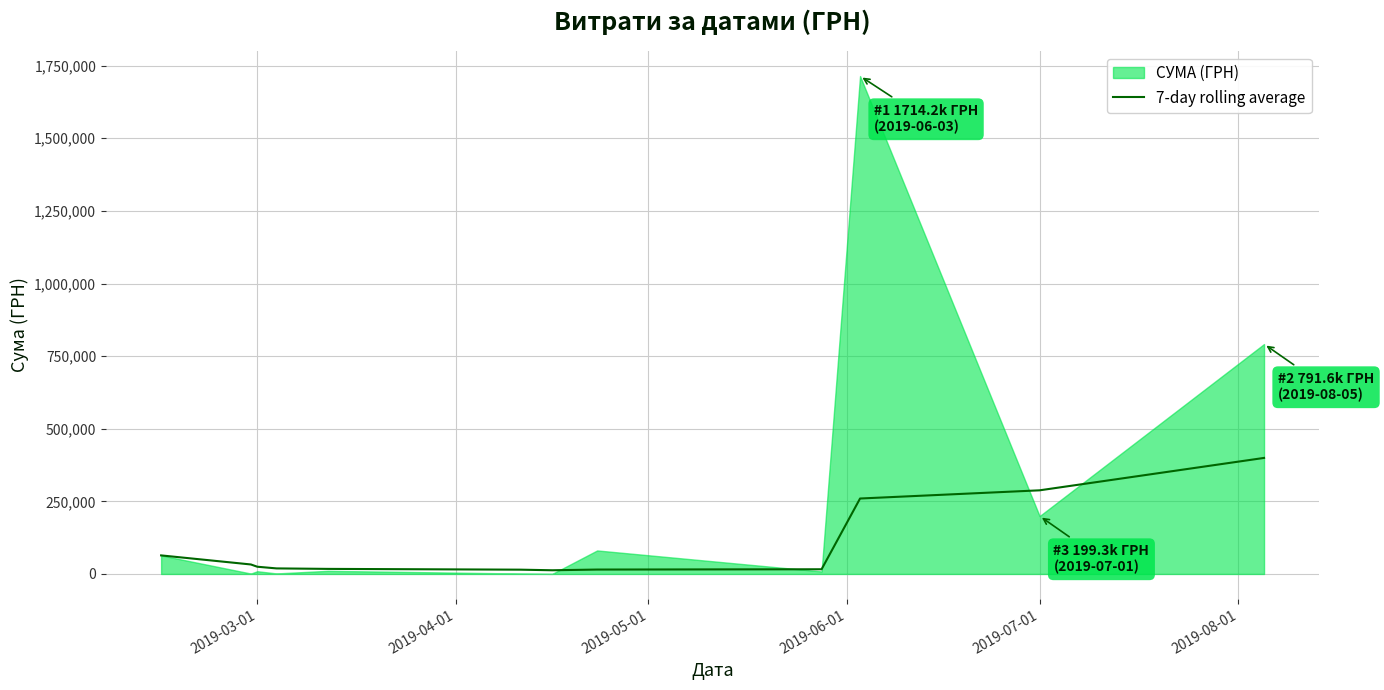

How many categories are shown in the chart?

12